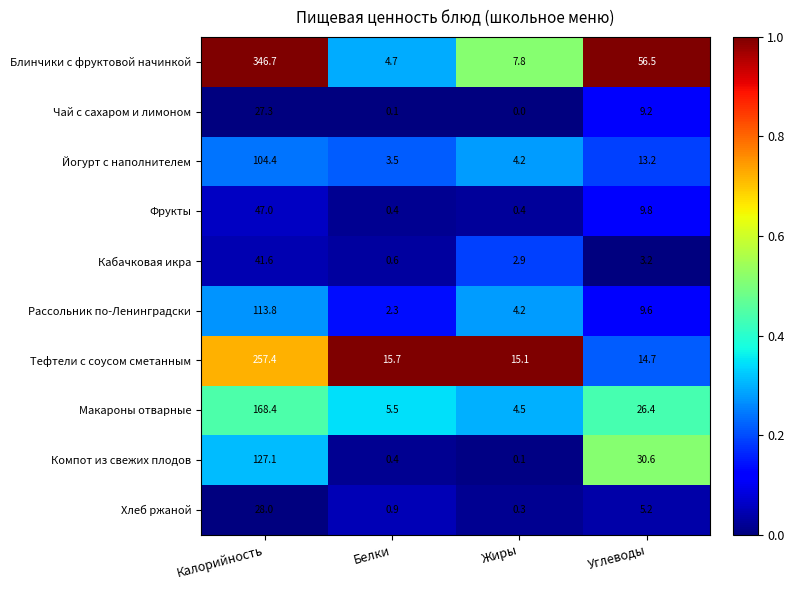

Rank the series by their maximum value, from lowest to highest.

Чай с сахаром и лимоном, Хлеб ржаной, Кабачковая икра, Фрукты, Йогурт с наполнителем, Рассольник по-Ленинградски, Компот из свежих плодов, Макароны отварные, Тефтели с соусом сметанным, Блинчики с фруктовой начинкой